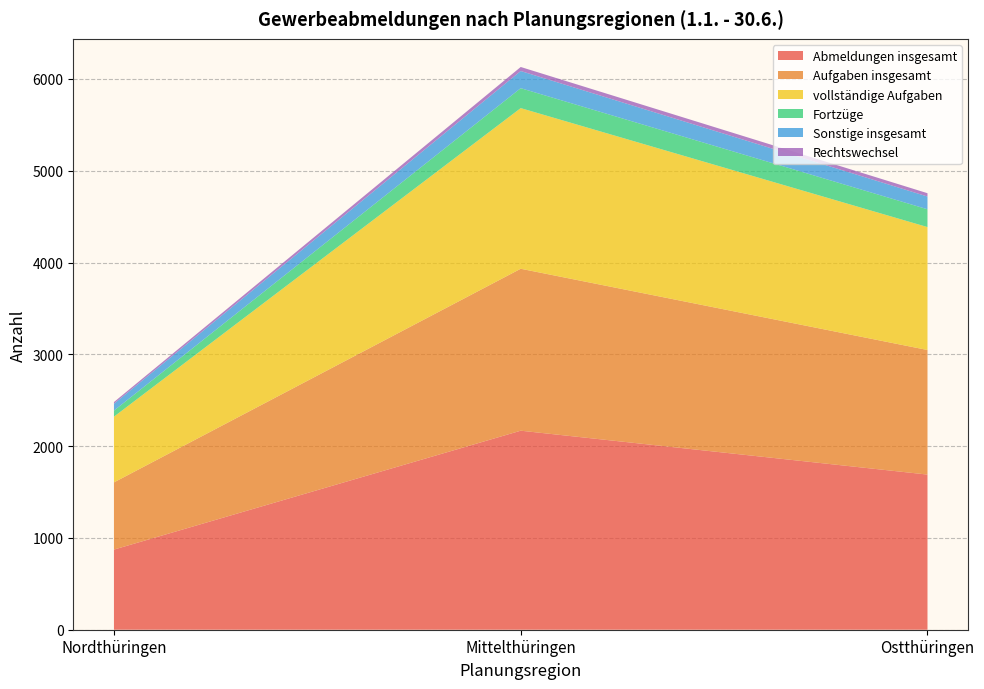

Reading left to right, what are all the values shown in this chart?

Abmeldungen insgesamt: 873	2168	1690
Aufgaben insgesamt: 732	1764	1357
vollständige Aufgaben: 716	1750	1339
Fortzüge: 66	217	194
Sonstige insgesamt: 75	187	139
Rechtswechsel: 18	44	36